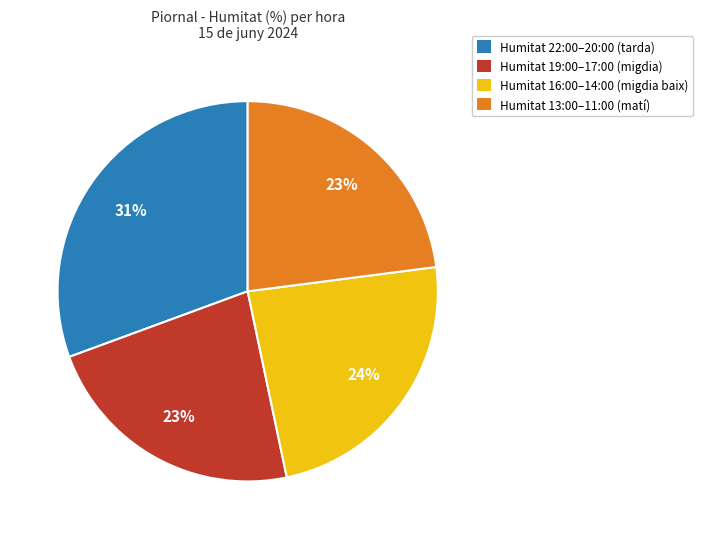

To the nearest percent, what is the average slice percentage?

25%